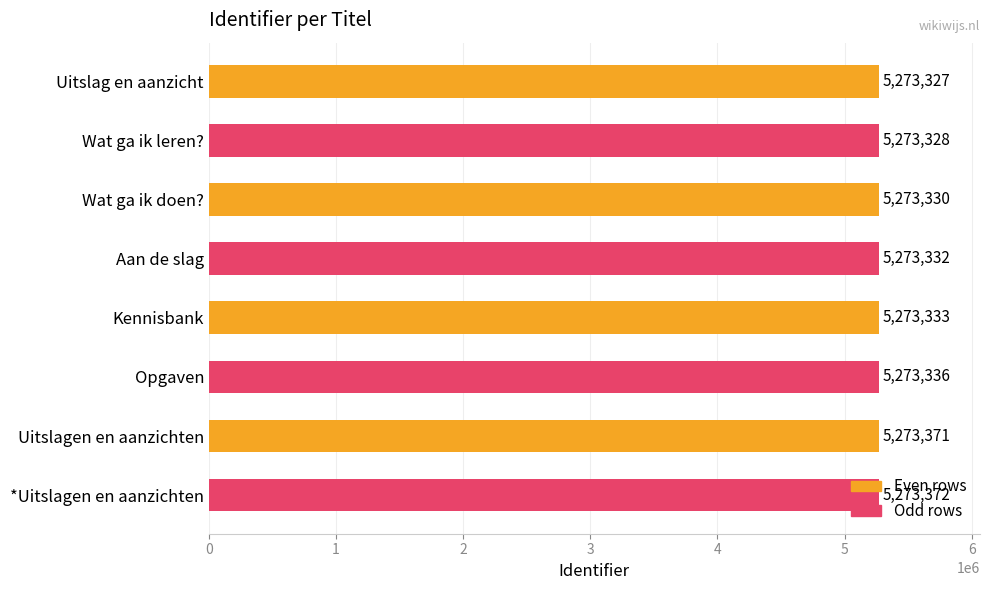

What is the greatest value displayed?

5273372